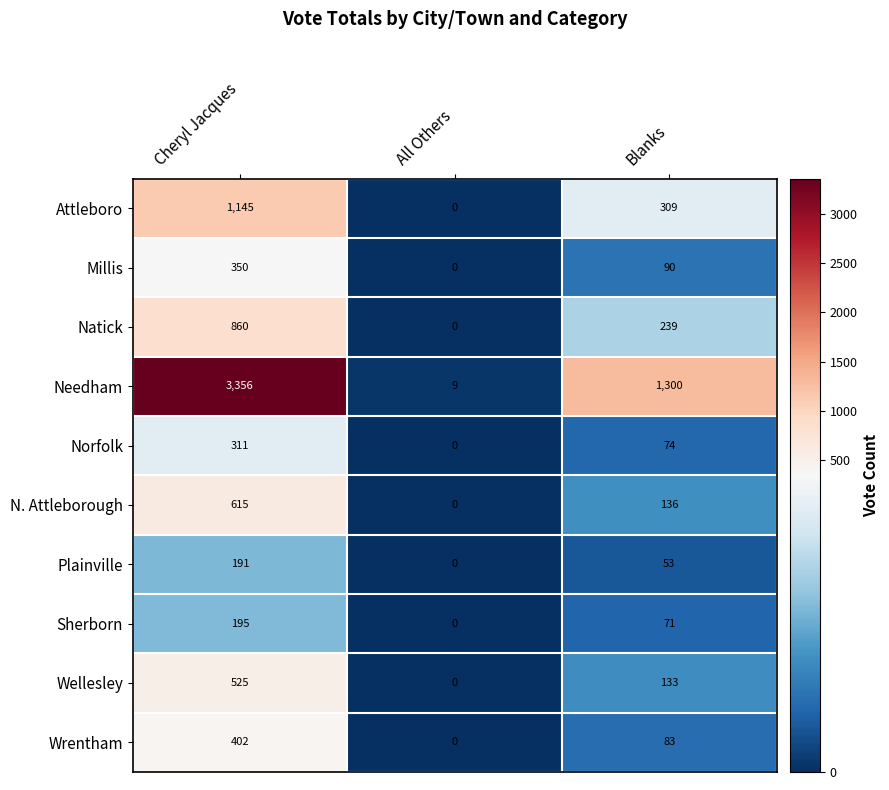

What is the sum of the N. Attleborough values at All Others and Blanks?

136